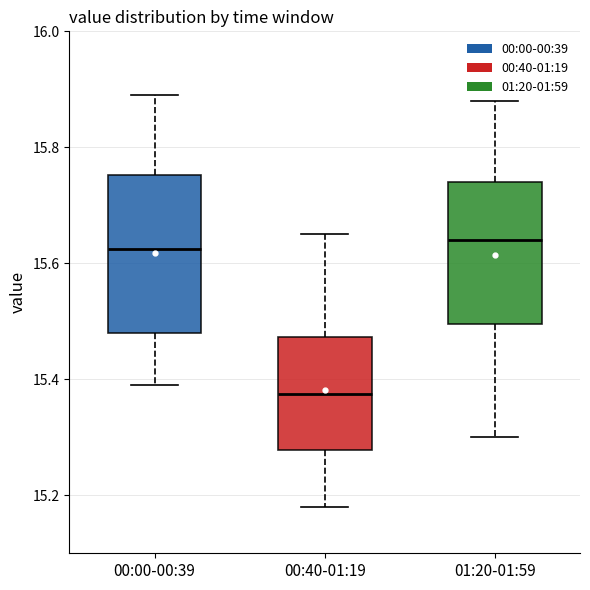

Reading left to right, read every box against the y-axis: the position of its median line, the range the box covers, and the ends of its whiskers. The values are not printed on the chart, so give them approximately, as read against the axis.

00:00-00:39: median 15.62, box 15.48 to 15.76, whiskers 15.40 to 15.90
00:40-01:19: median 15.38, box 15.28 to 15.48, whiskers 15.18 to 15.66
01:20-01:59: median 15.64, box 15.50 to 15.74, whiskers 15.30 to 15.88